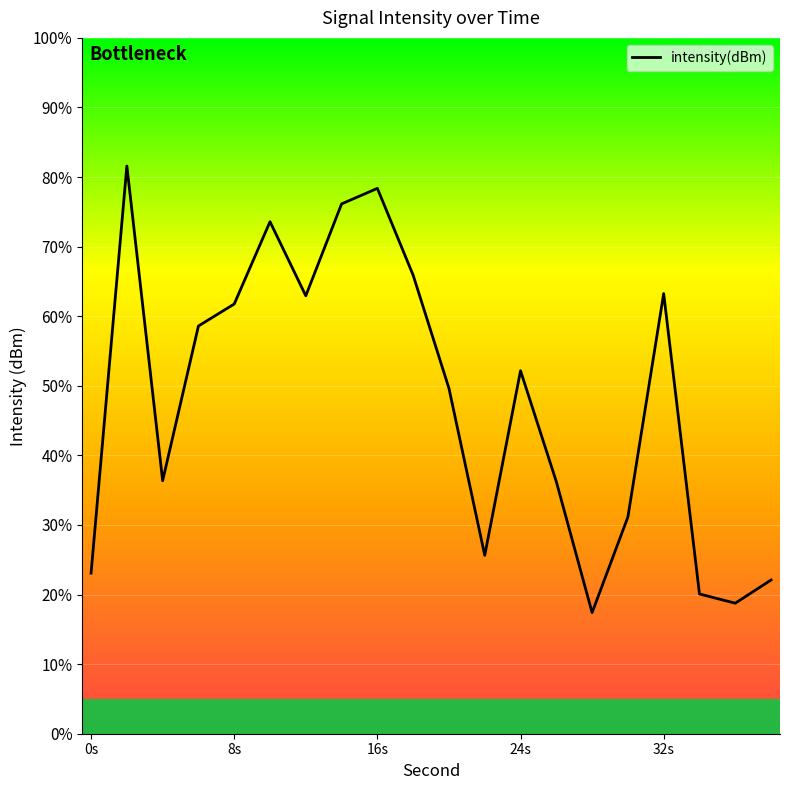

How many interior local valleys (lower than both neighbors) does the data have?

5